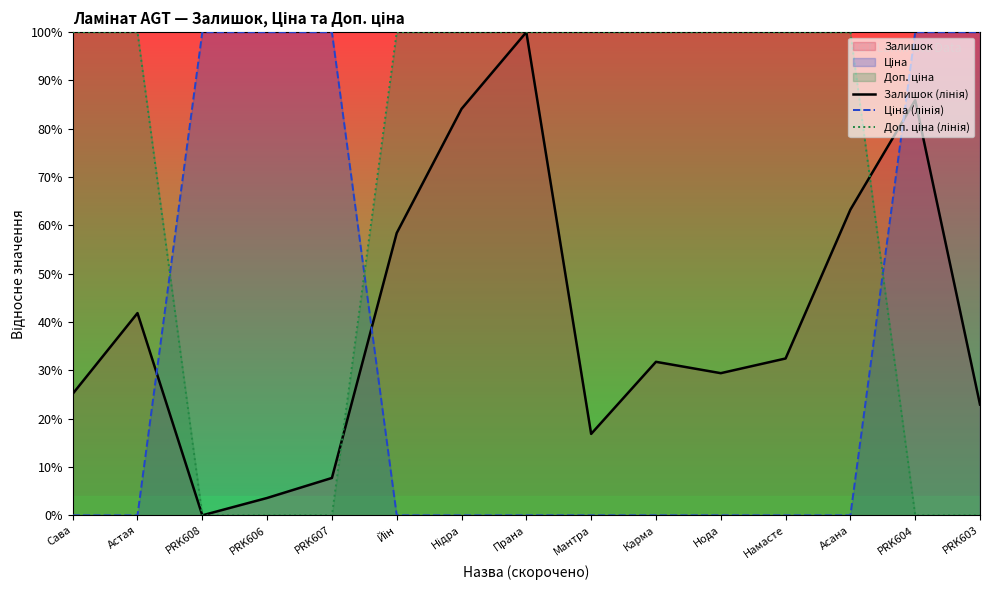

Does the chart display data point markers on the line(s)?

No